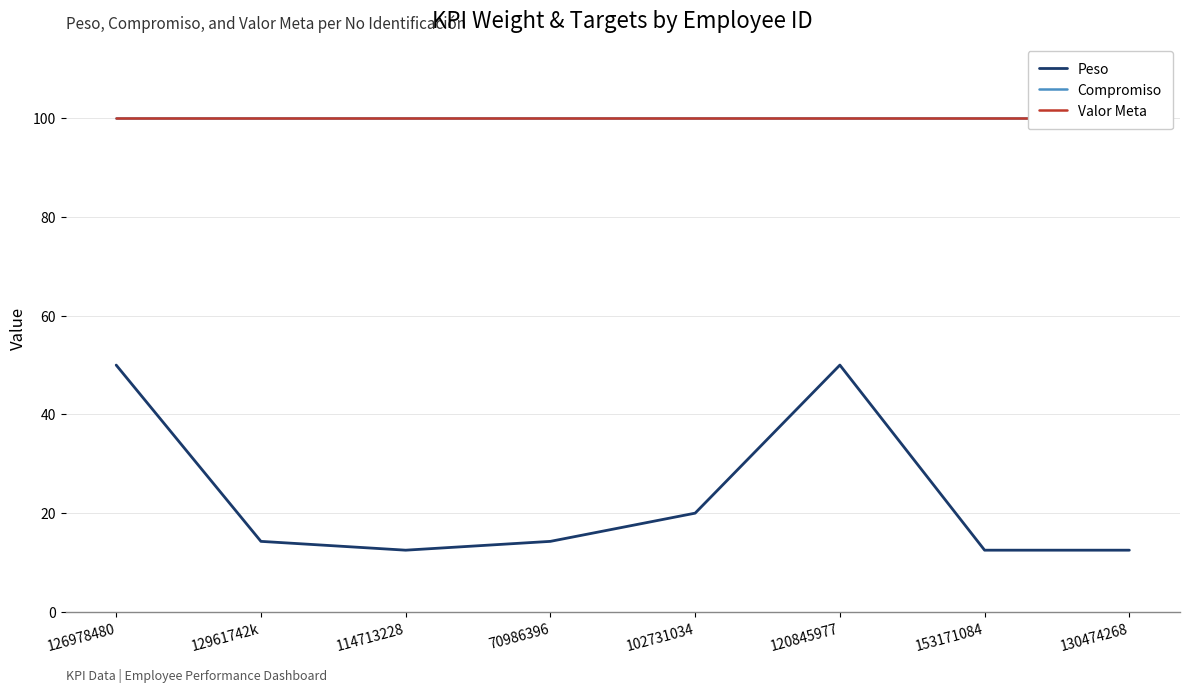

Where is Peso nearest to the value 31?

102731034